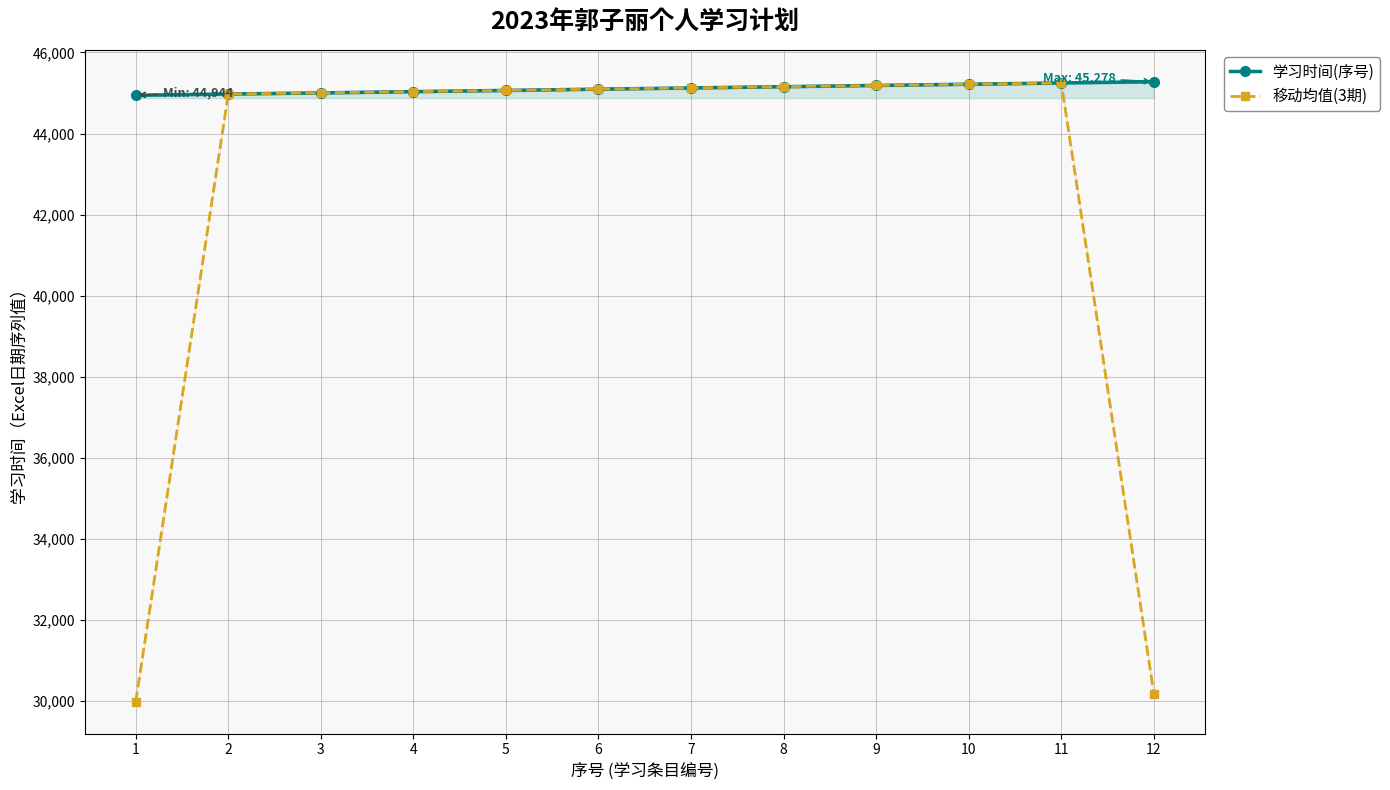

How many values in the 移动均值(3期) series are below 45094?

6